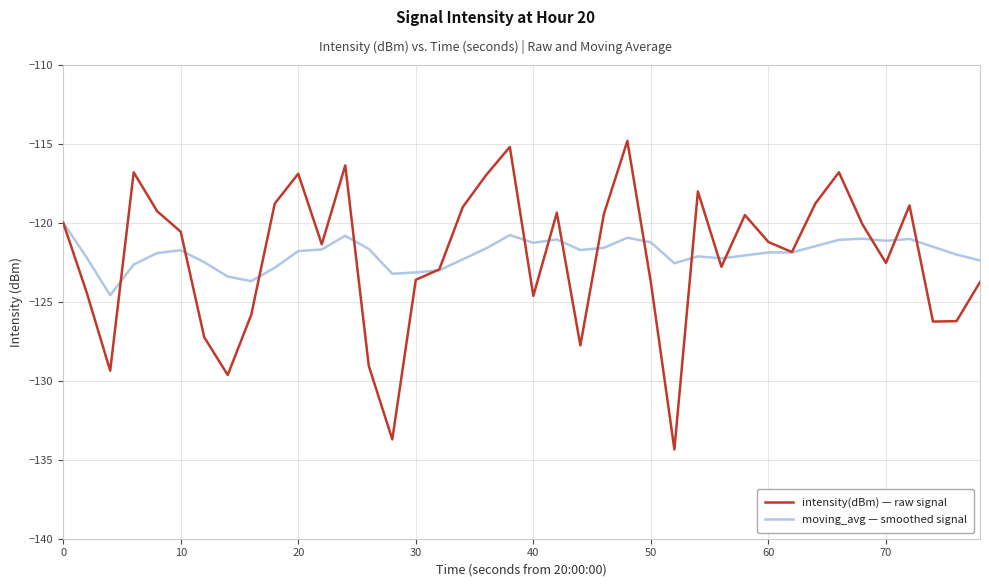

What is the lowest value of the intensity(dBm) — raw signal series?

-134.3